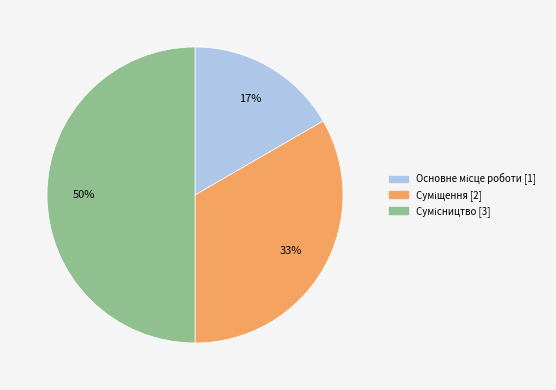

Count the number of slices in the pie.

3